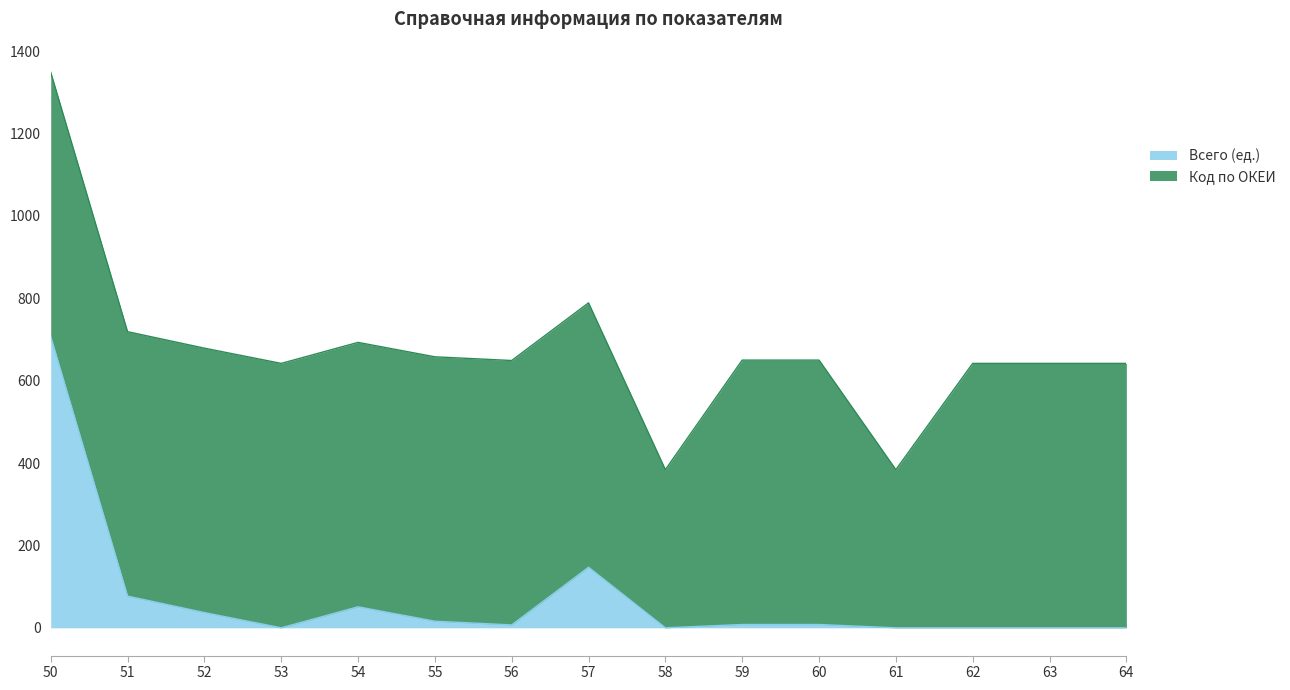

Rank the categories by value from highest to lowest.

50, 57, 51, 54, 52, 55, 59, 60, 56, 53, 58, 61, 62, 63, 64